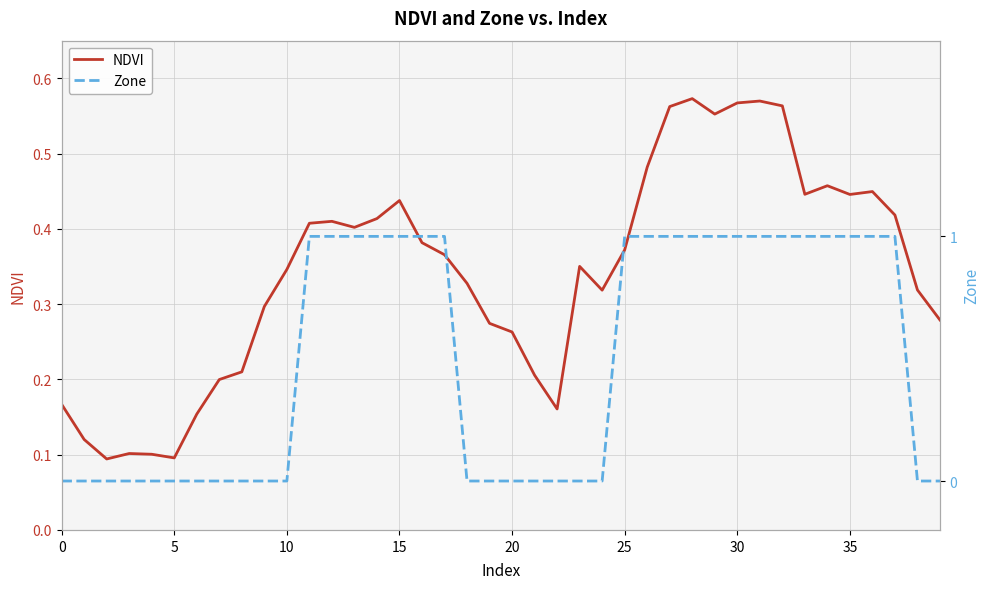

Is it true that NDVI equals 0.1 at 10?

False